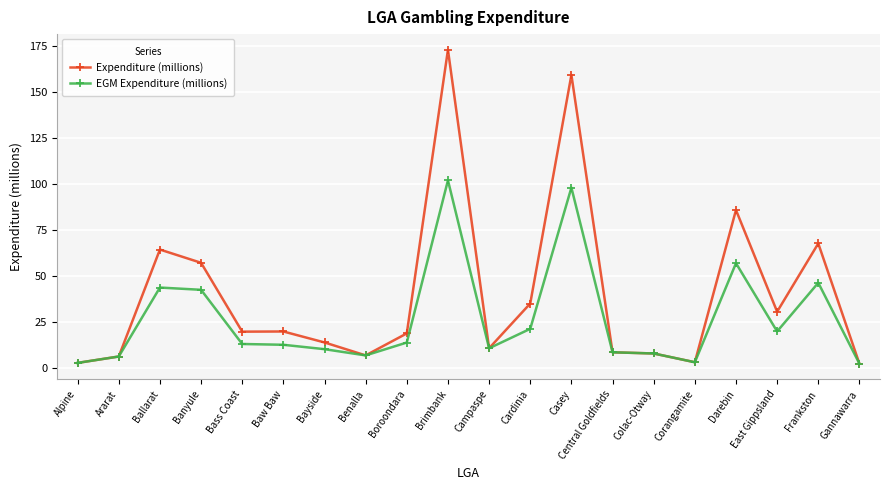

List the series in order of their overall mean, lowest first.

EGM Expenditure (millions), Expenditure (millions)